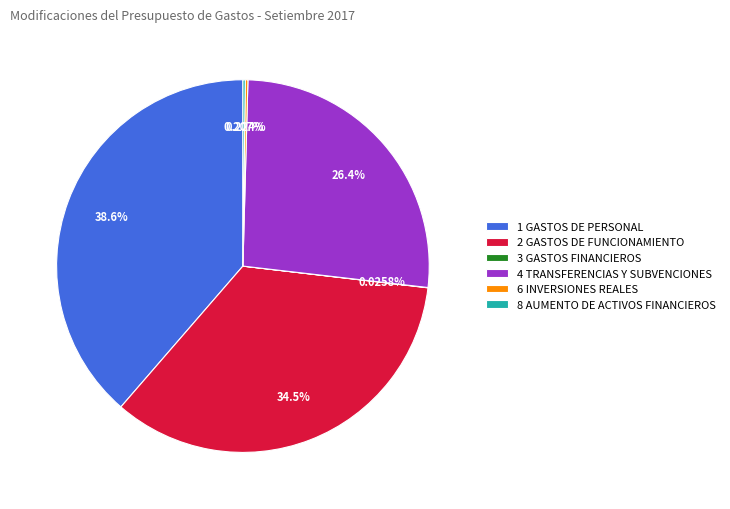

Do 4 TRANSFERENCIAS Y SUBVENCIONES and 2 GASTOS DE FUNCIONAMIENTO together represent more than half of the pie?

Yes